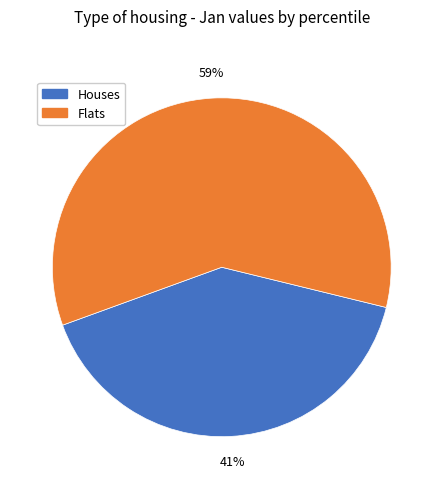

To the nearest percent, what is the average slice percentage?

50%